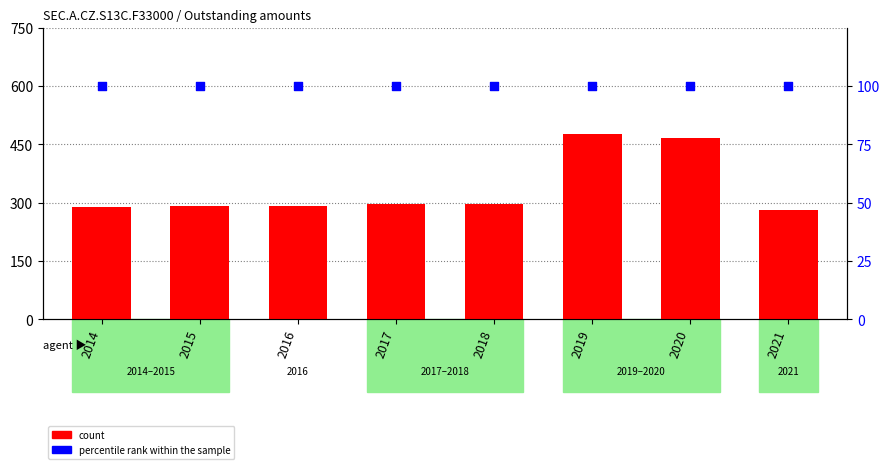

Is the value of count at 2021 greater than the value of percentile rank within the sample at 2021?

Yes